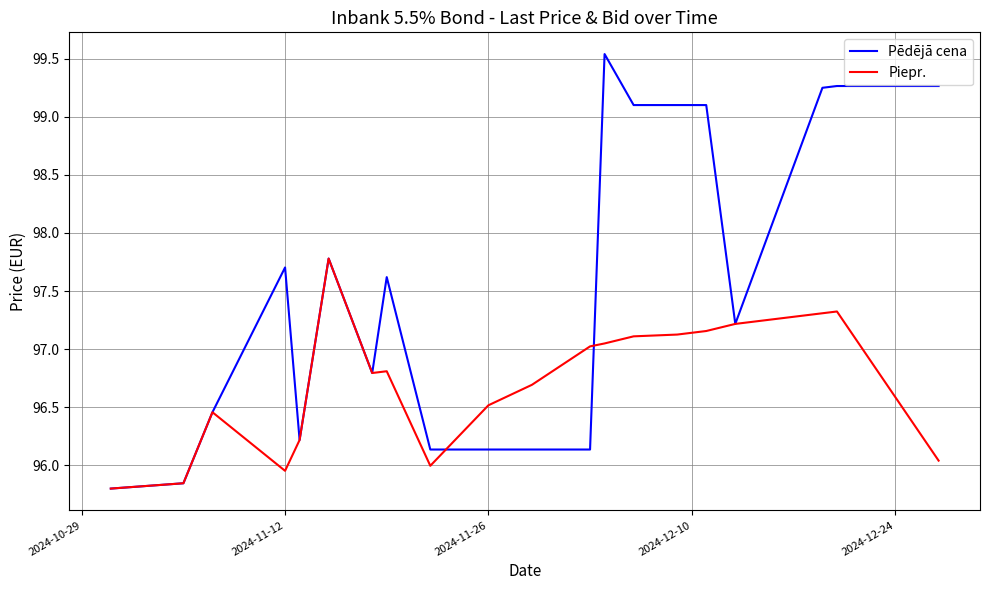

Which series has the largest total across all categories?

Pēdējā cena